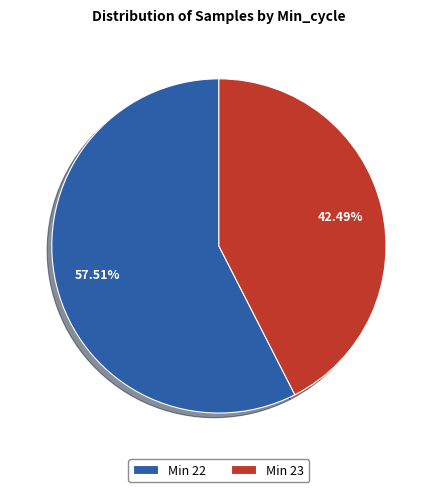

Is there a majority slice in this chart?

Yes